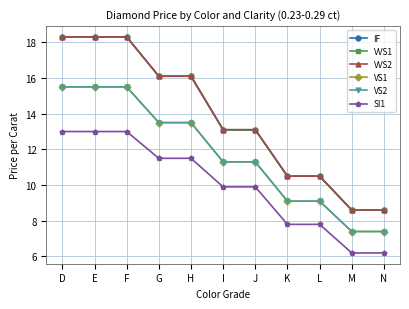

How many distinct data groups are displayed?

6